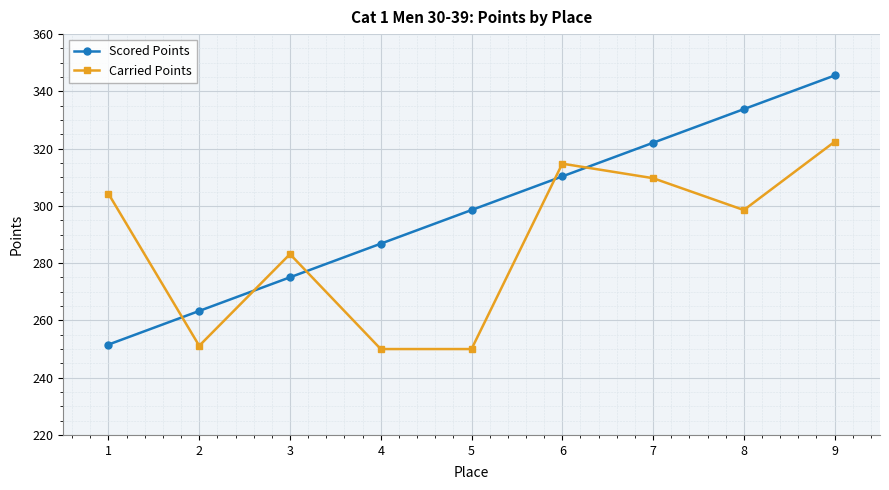

The Carried Points series shows 557.5 at 9. True or false?

False